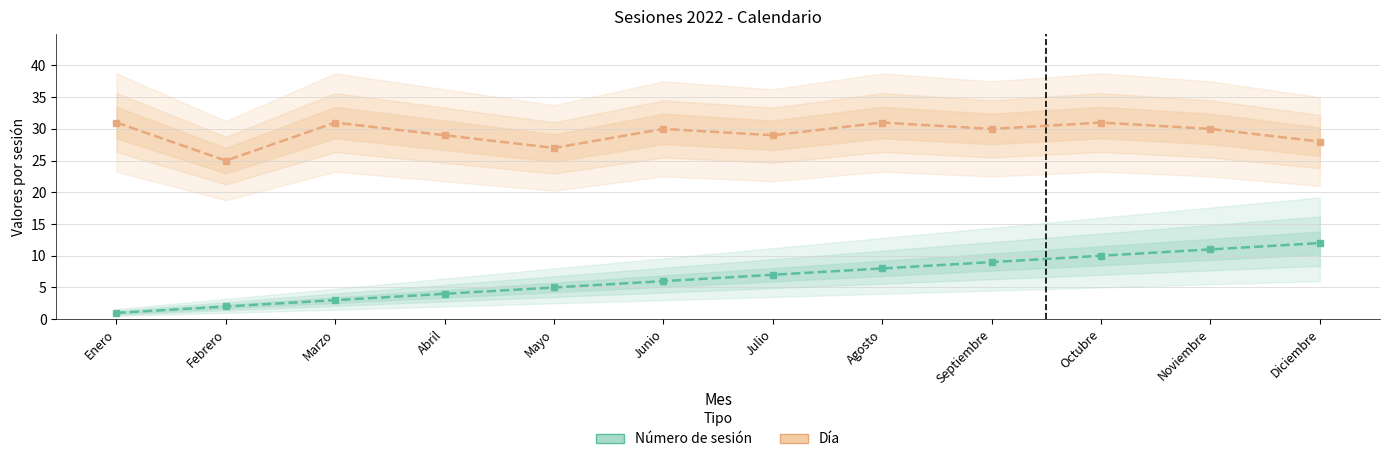

What position from the right is Enero?

12